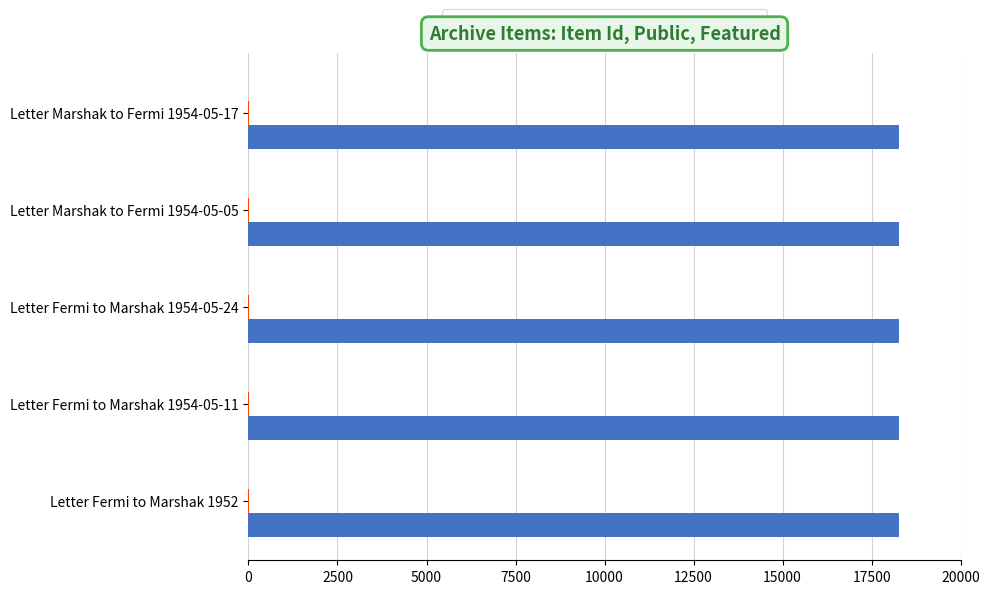

The value of Item Id at Letter Marshak to Fermi 1954-05-17 is 18281. True or false?

True